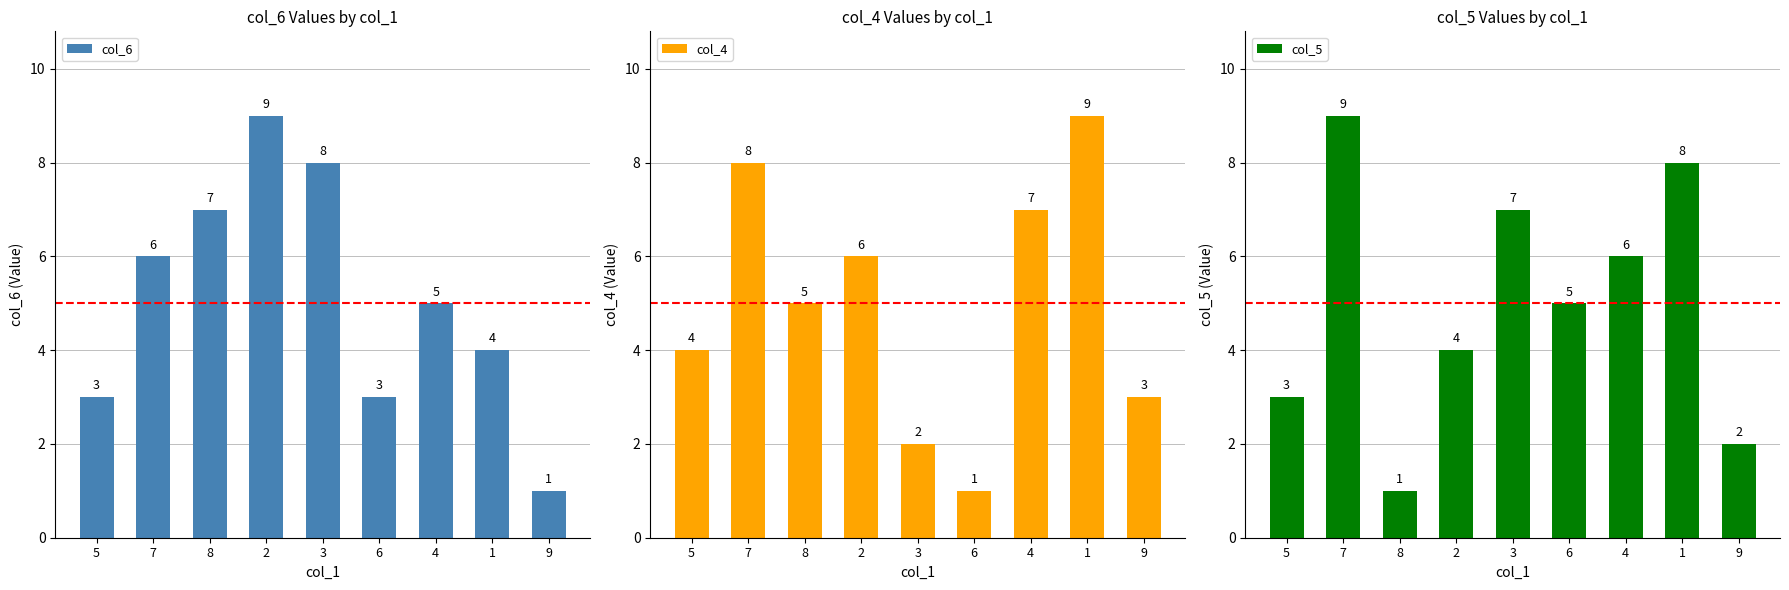

What position from the right is 6?

4